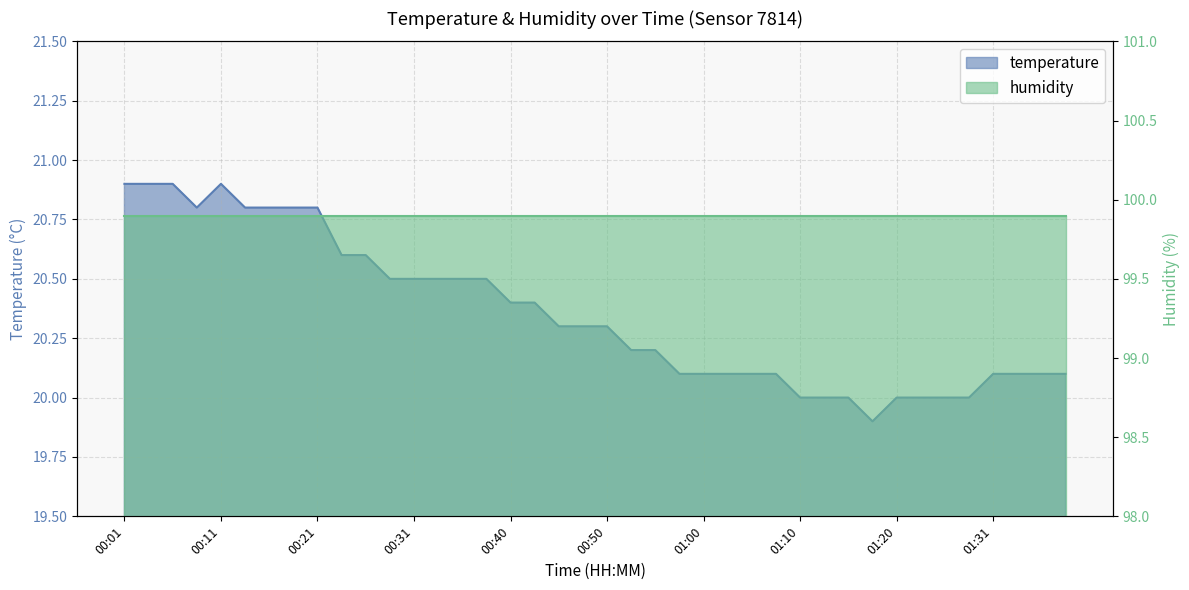

Read the value at 01:31.

20.1